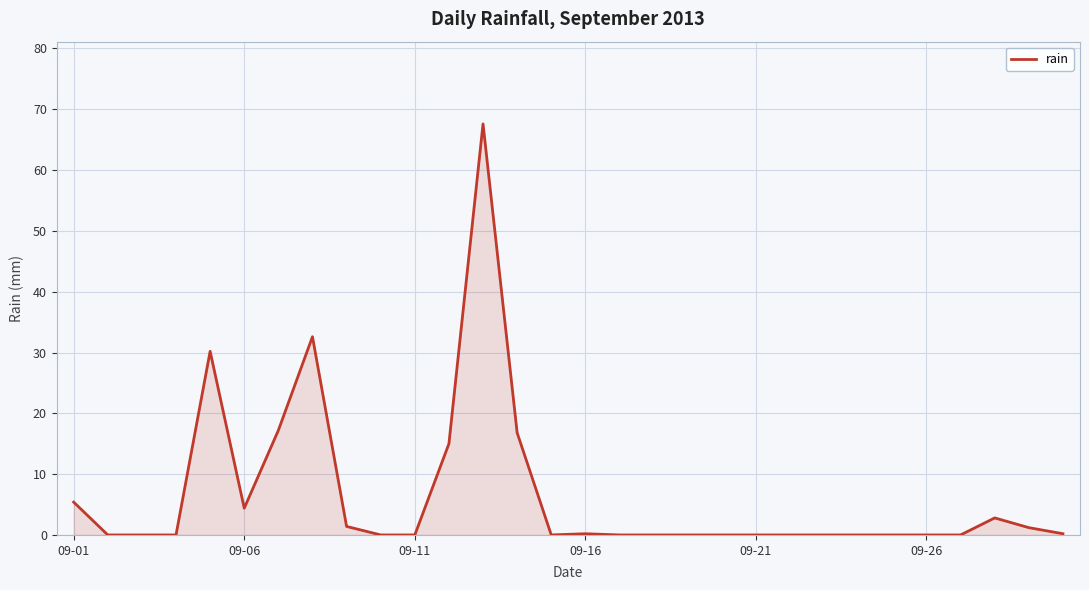

What is the difference between the maximum and minimum values?

67.6